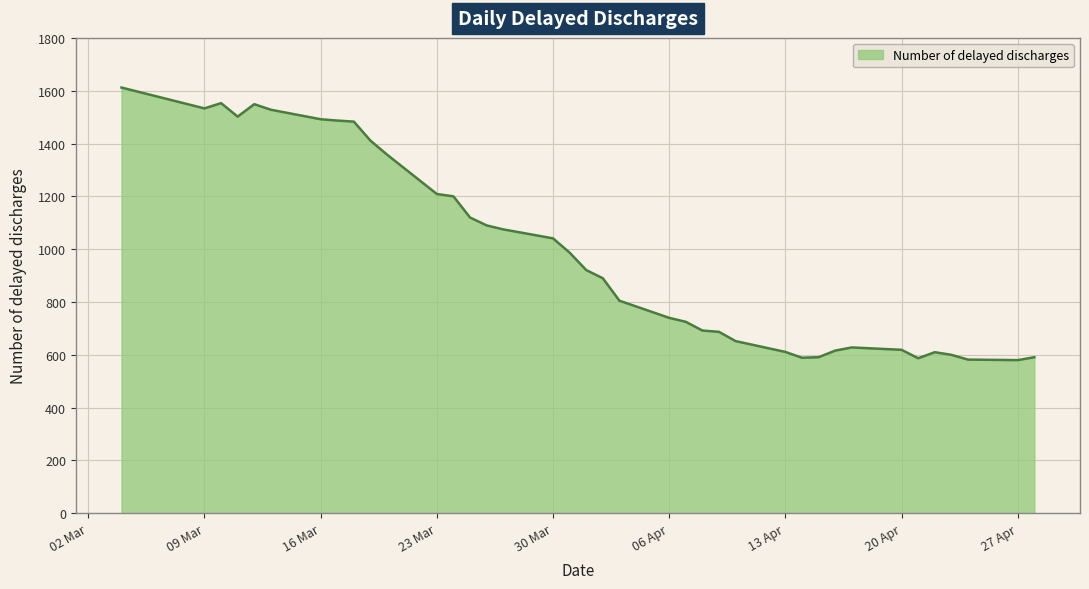

What is the difference between the maximum and minimum values?

1032